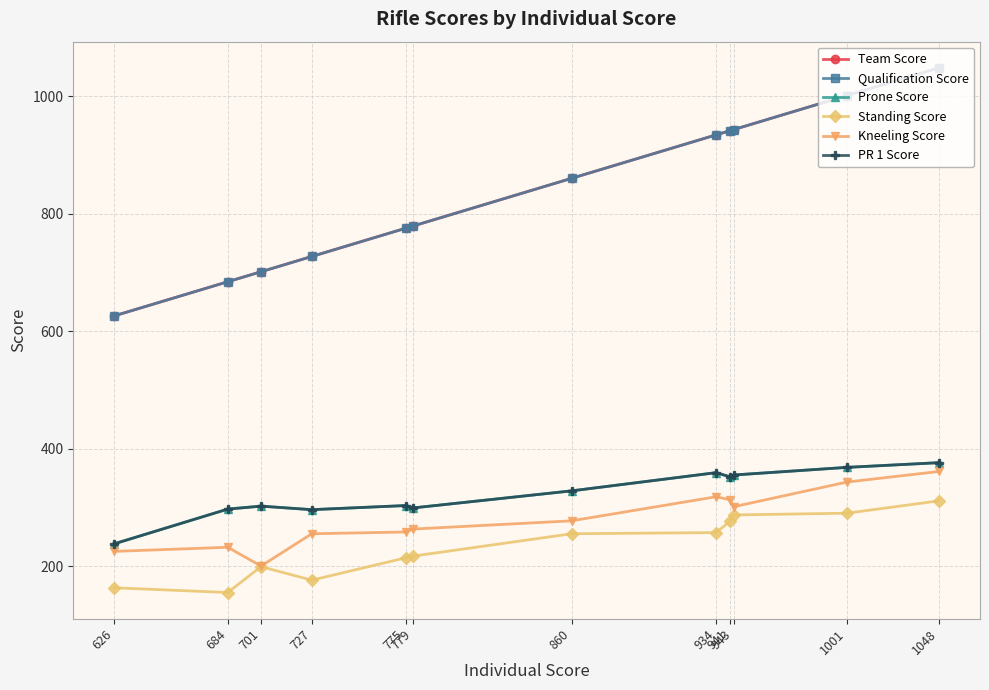

At which category does the chart reach its peak across all series?

1048